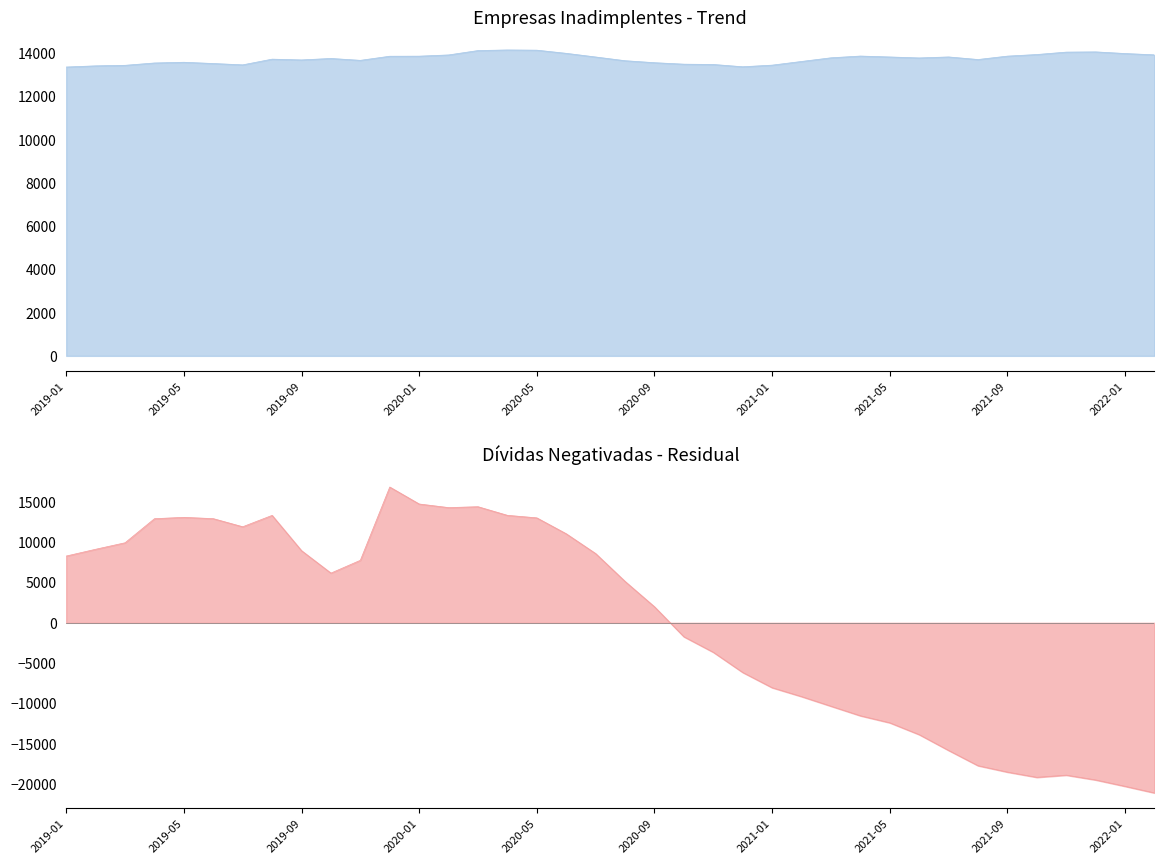

After their last crossing, which series has the higher values: Empresas Inadimplentes or Dívidas Negativadas?

Empresas Inadimplentes